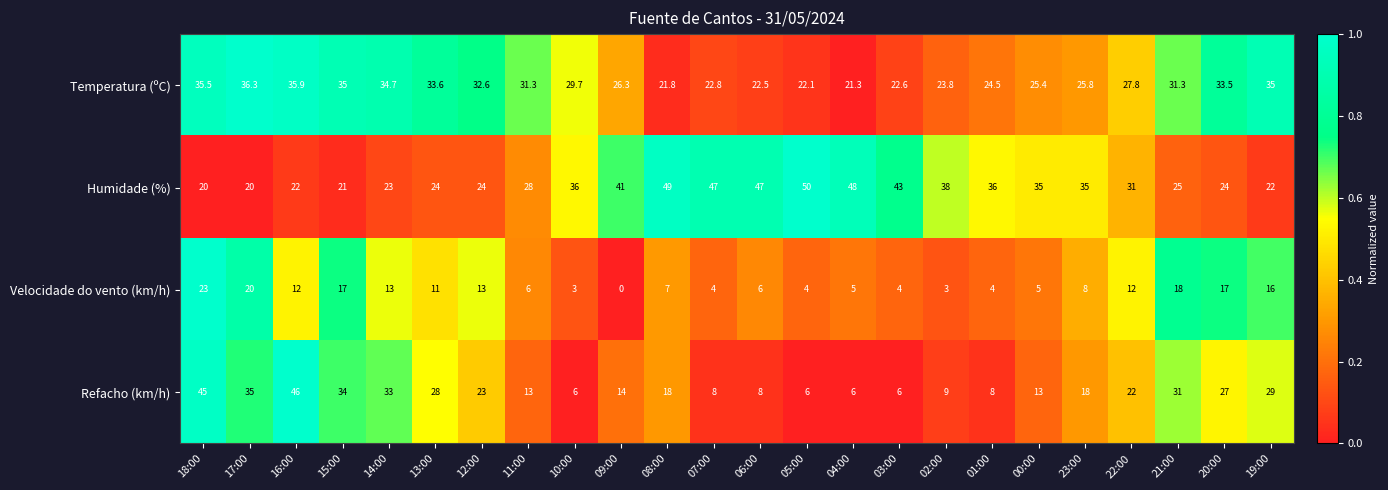

Between 14:00 and 06:00, which series saw the biggest shift?

Refacho (km/h)